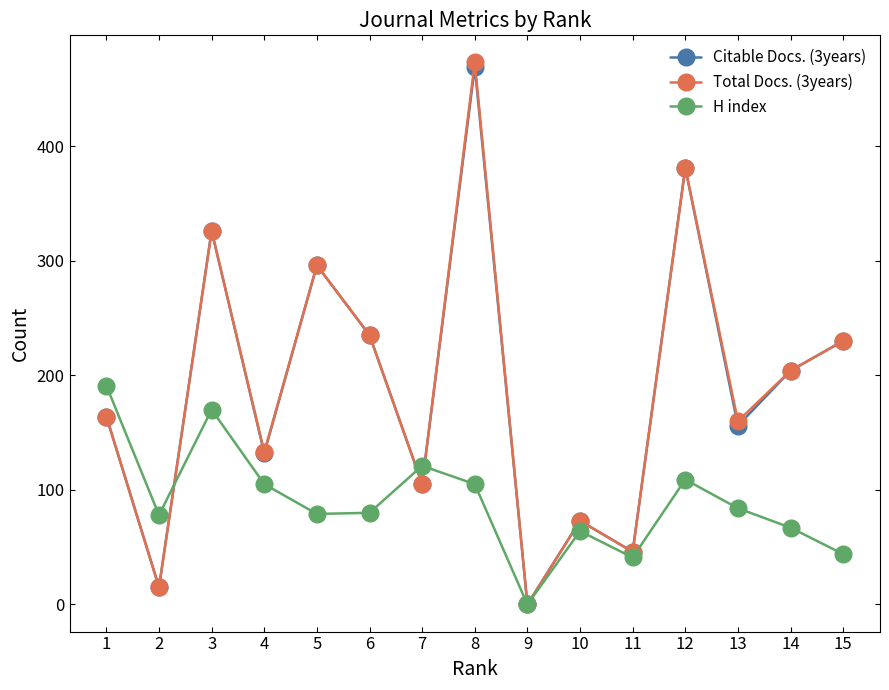

Is it true that H index equals -110 at 9?

False